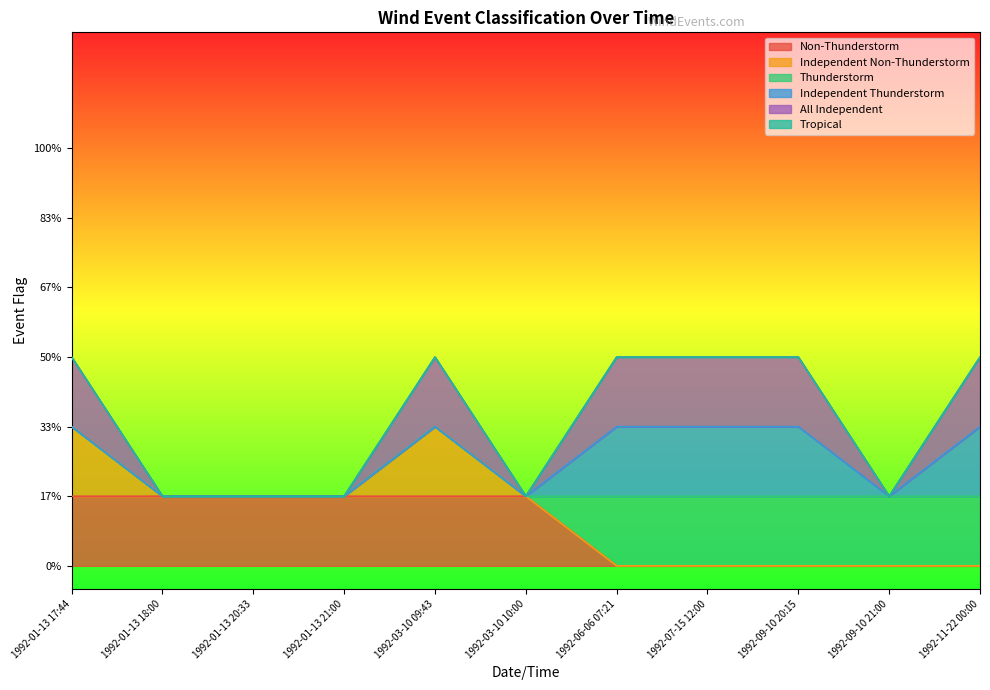

Which label corresponds to the smallest value in the chart?

1992-06-06 07:21